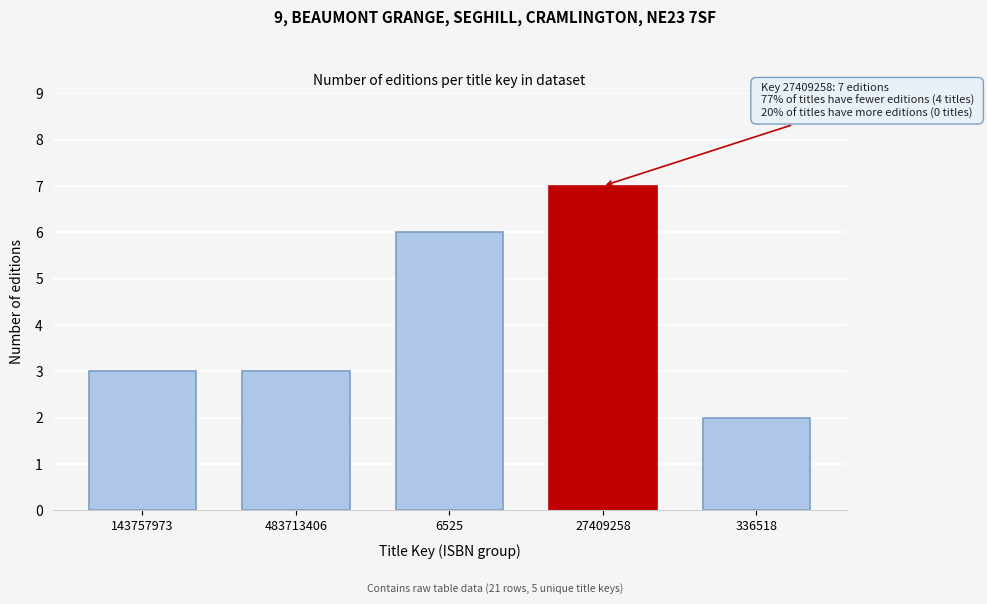

Reading right to left, list all the values displayed in this chart.

336518=2	27409258=7	6525=6	483713406=3	143757973=3